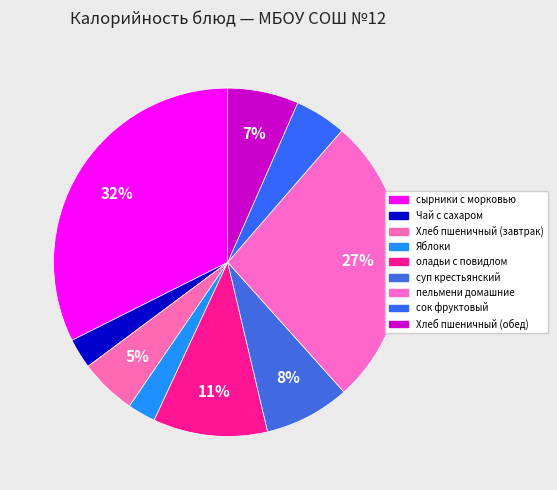

Which slice is the smallest?

Яблоки